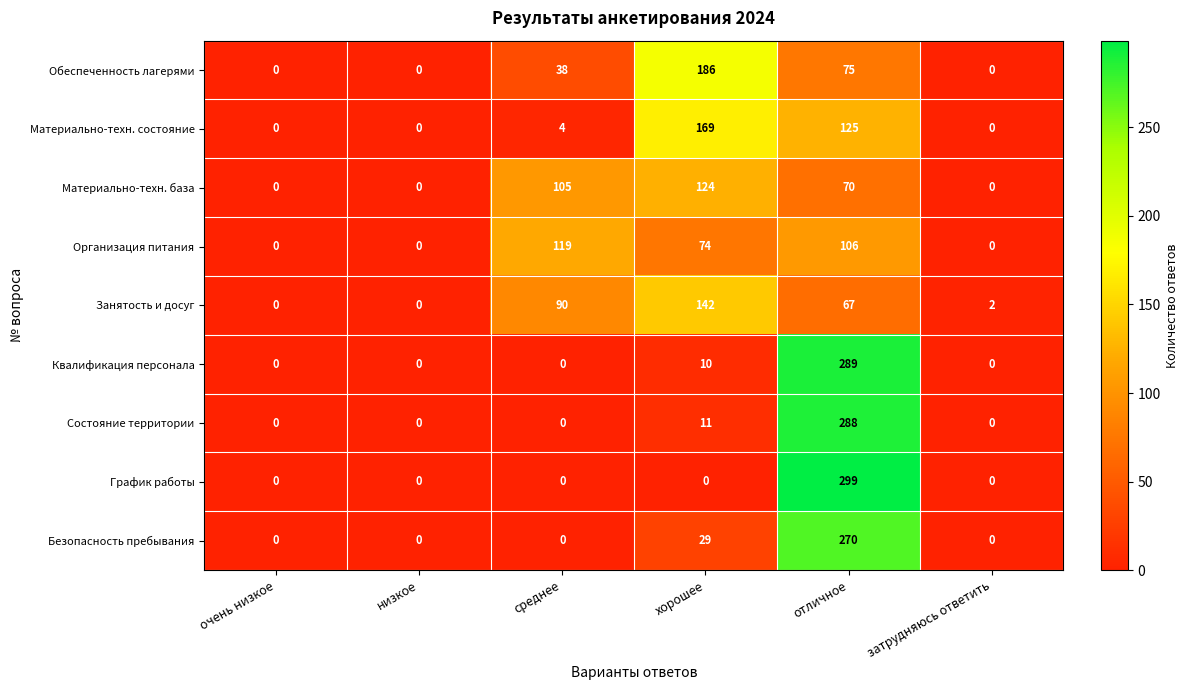

Which series has the largest total across all categories?

Занятость и досуг